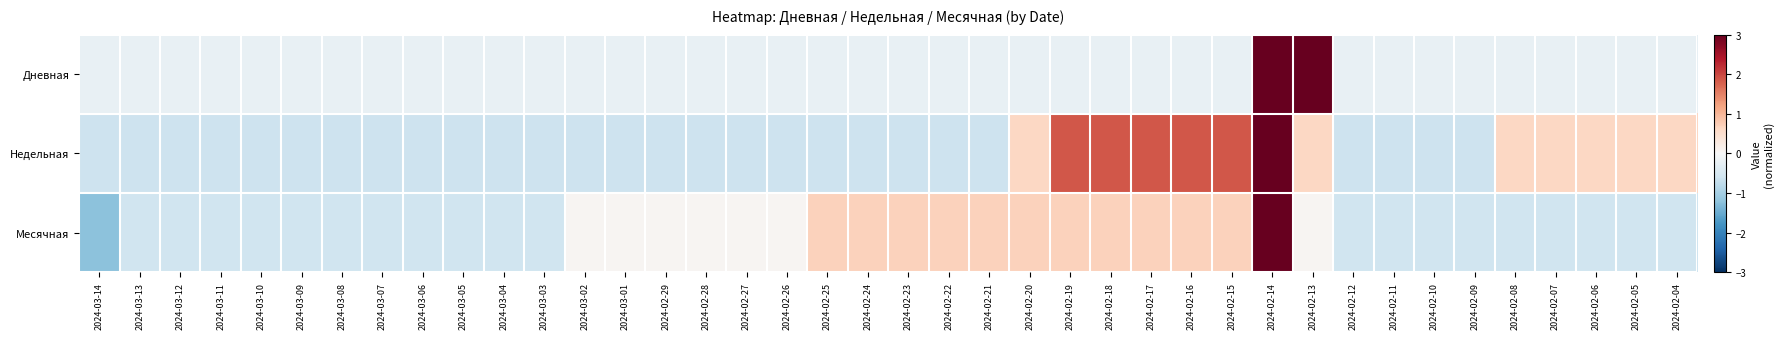

Count the number of categories in the chart.

40